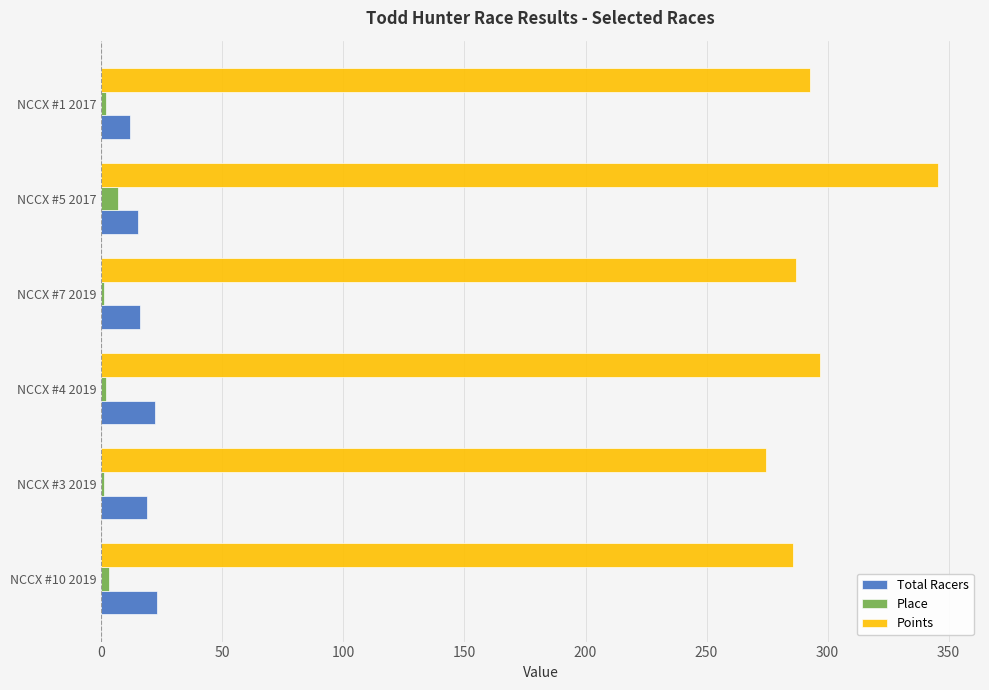

Which series changed the most between NCCX #7 2019 and NCCX #5 2017?

Points